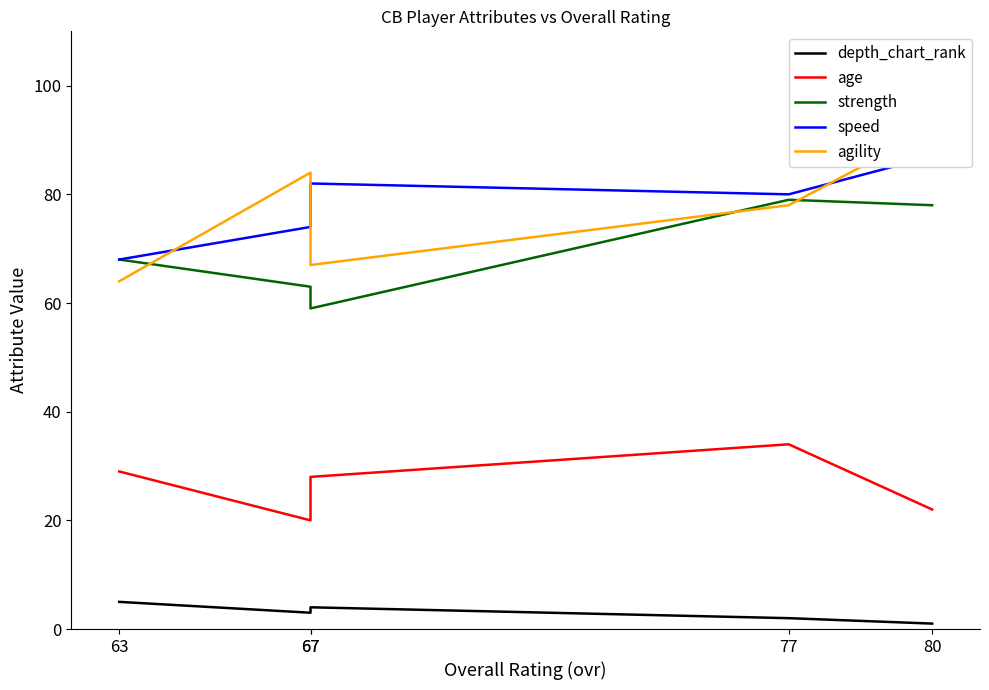

At which category does age reach its first local valley?

67